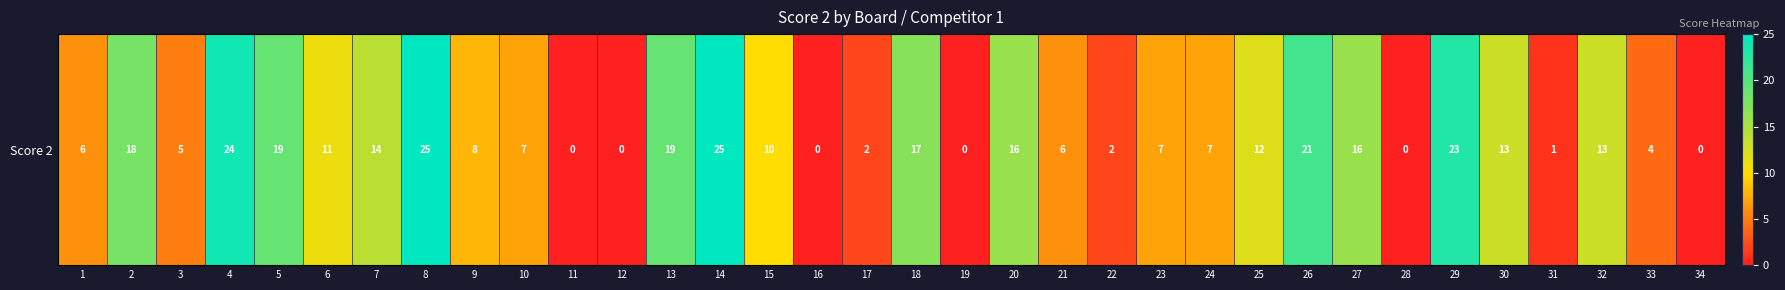

Reading left to right, extract all data points from this chart.

1=6	2=18	3=5	4=24	5=19	6=11	7=14	8=25	9=8	10=7	11=0	12=0	13=19	14=25	15=10	16=0	17=2	18=17	19=0	20=16	21=6	22=2	23=7	24=7	25=12	26=21	27=16	28=0	29=23	30=13	31=1	32=13	33=4	34=0